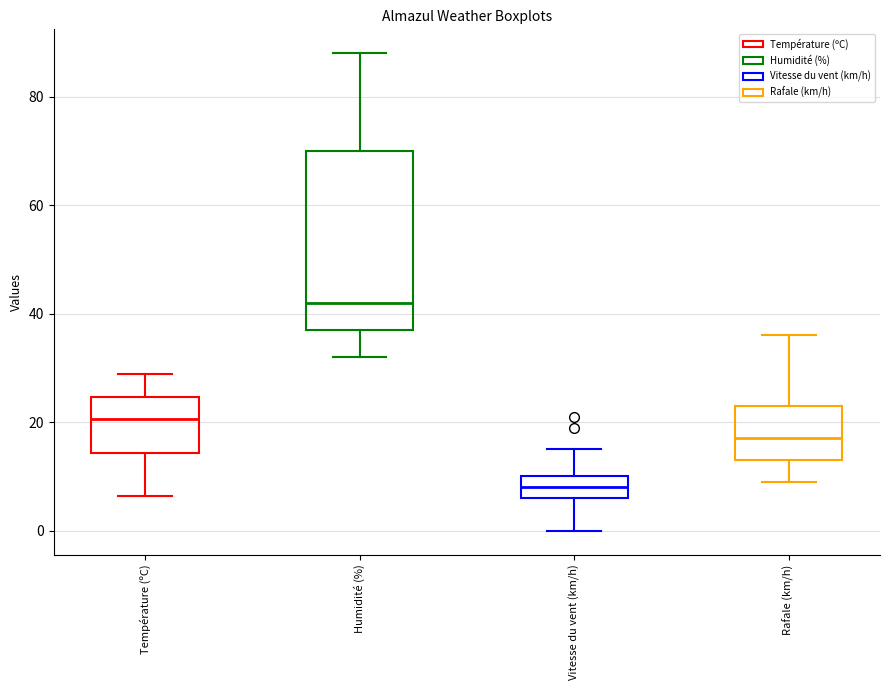

Reading left to right, transcribe this box plot: for each box, give where its median line is, the range the box spans, and where its two whiskers end, as read against the y-axis. The values are not printed on the chart, so give them approximately, as read against the axis.

Température (ºC): median 20, box 14 to 24, whiskers 6 to 28
Humidité (%): median 42, box 38 to 70, whiskers 32 to 88
Vitesse du vent (km/h): median 8, box 6 to 10, whiskers 0 to 16
Rafale (km/h): median 18, box 14 to 24, whiskers 10 to 36